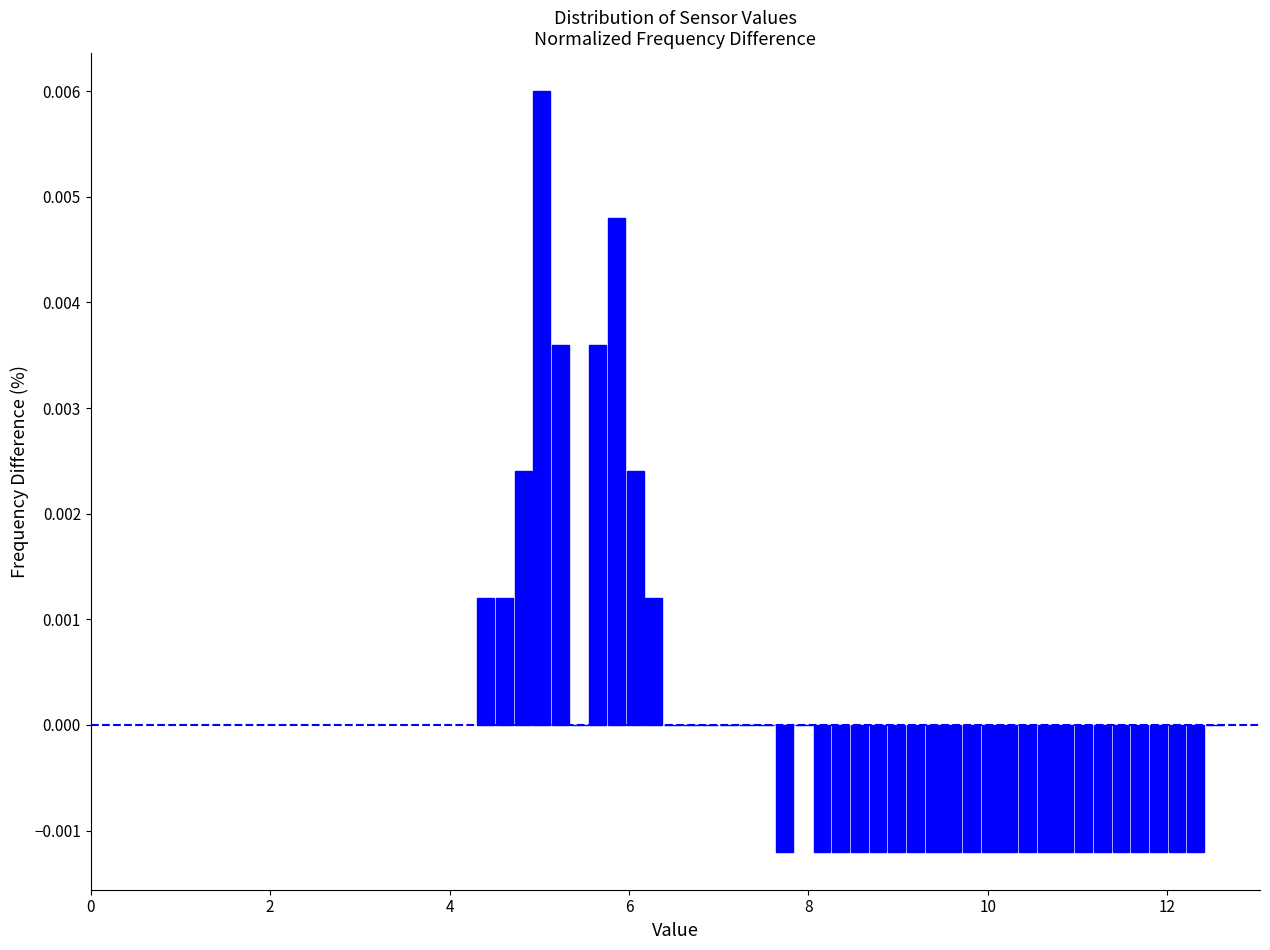

Read against the x-axis, roughly where is the centre of the tallest bar?

5.0